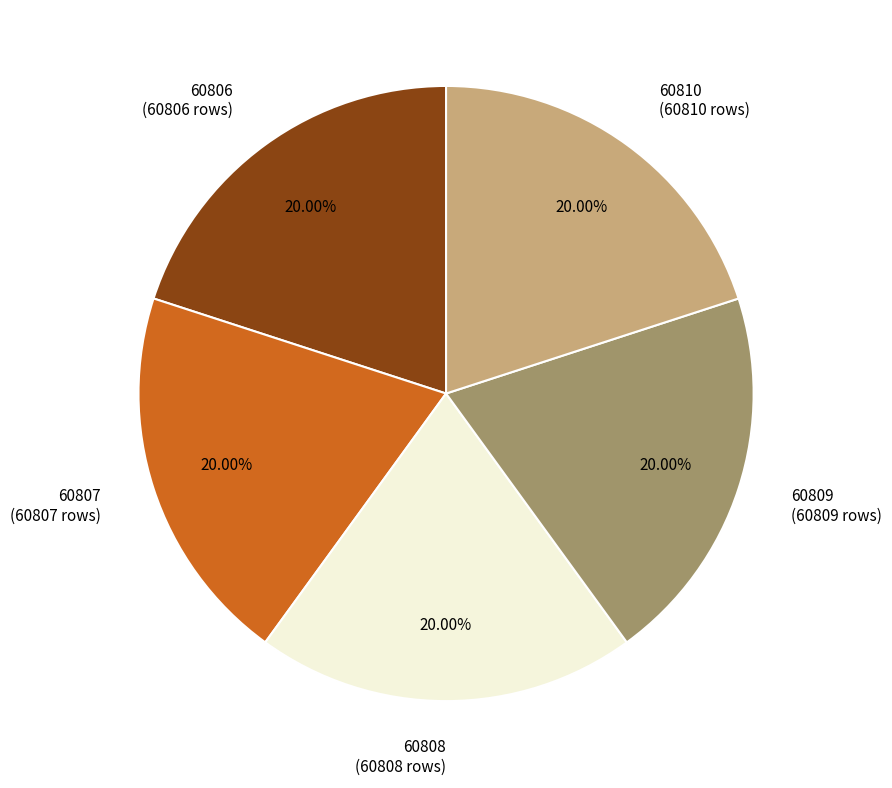

Do 60808 (60808 rows) and 60806 (60806 rows) together represent more than half of the pie?

No